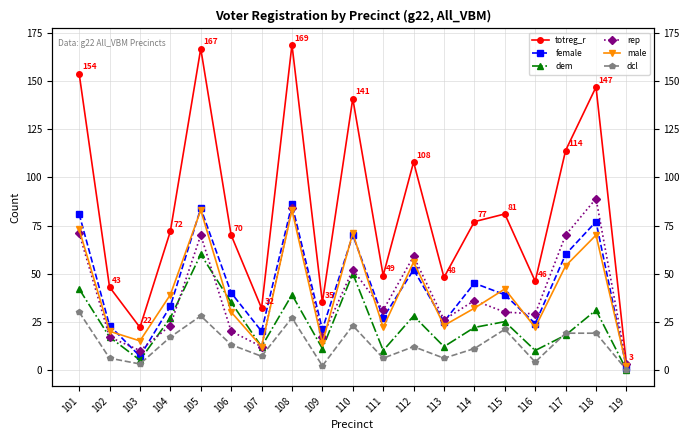

At how many categories does at least one series exceed 43?

14